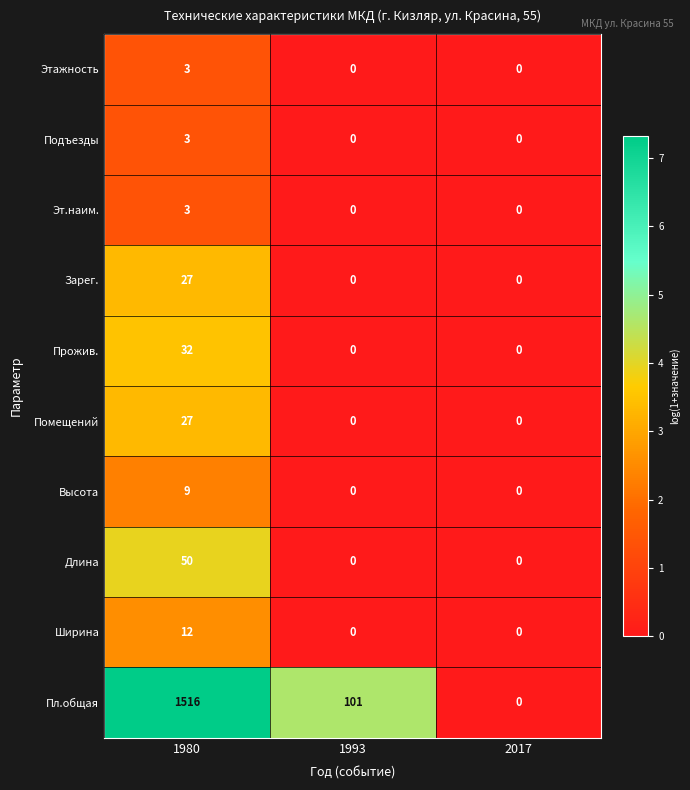

Which label corresponds to the largest value in the chart?

1980